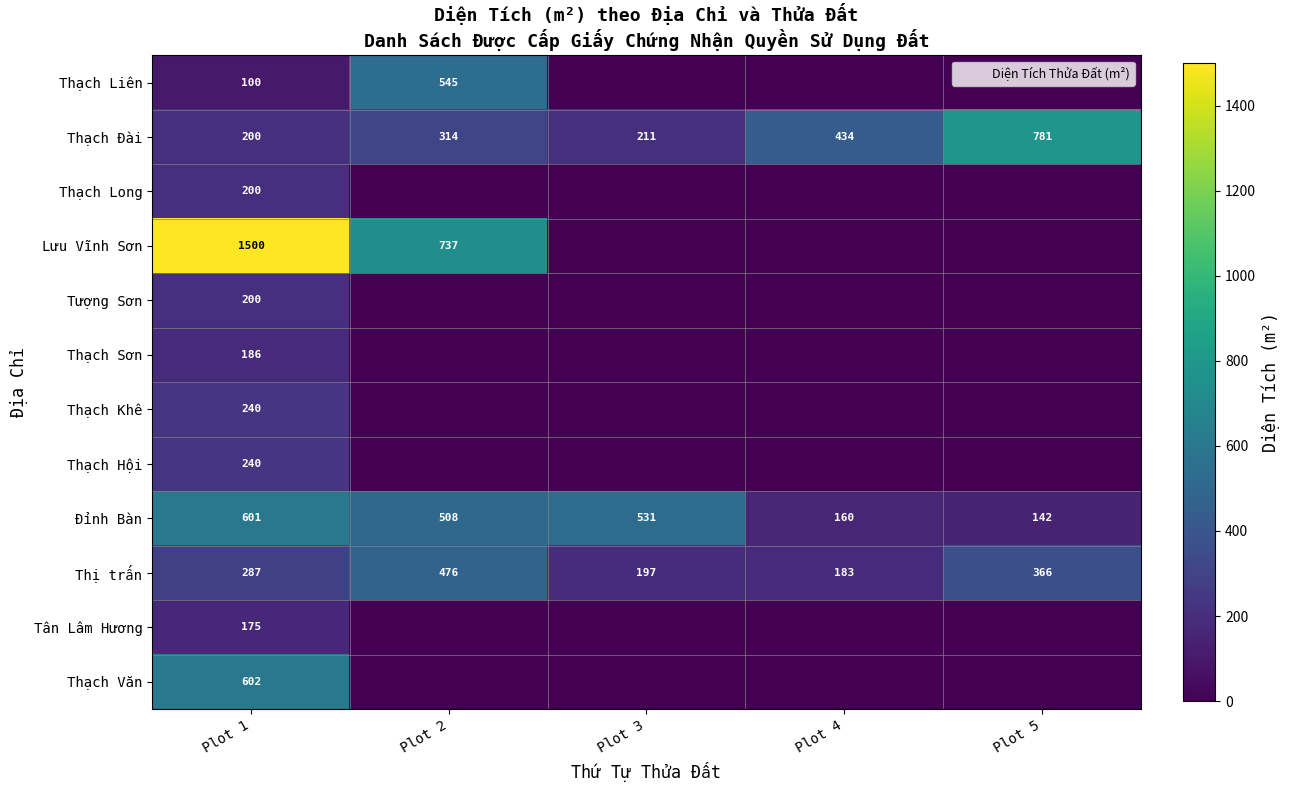

List the series in order of their peak value, lowest first.

Tân Lâm Hương, Thạch Sơn, Thạch Long, Tượng Sơn, Thạch Khê, Thạch Hội, Thị trấn, Thạch Liên, Đỉnh Bàn, Thạch Văn, Thạch Đài, Lưu Vĩnh Sơn